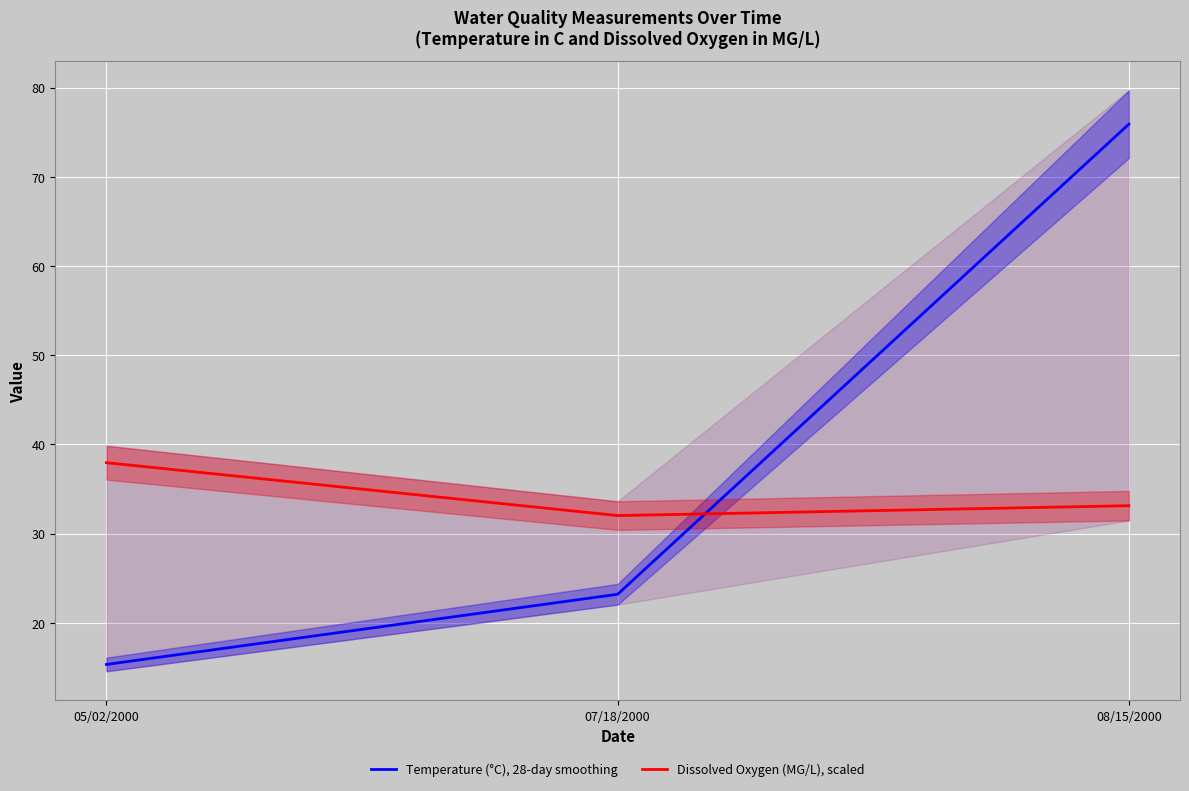

Reading left to right, list all the values displayed in this chart.

Temperature (°C), 28-day smoothing: 05/02/2000=15.3	07/18/2000=23.2	08/15/2000=75.9
Dissolved Oxygen (MG/L), scaled: 05/02/2000=38.0	07/18/2000=32.0	08/15/2000=33.1